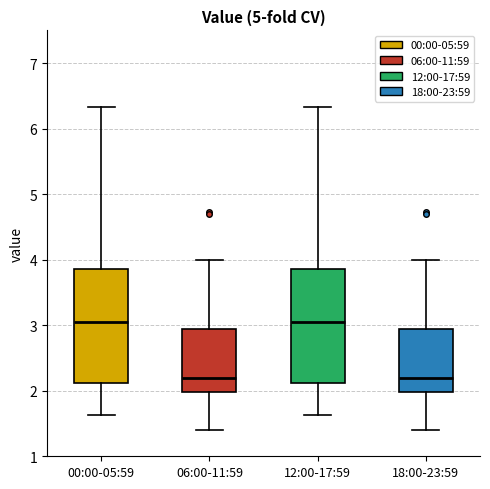

Where does the median line of the box for 18:00-23:59 sit on the y-axis? The values are not printed on the chart, so give them approximately, as read against the axis.

2.2